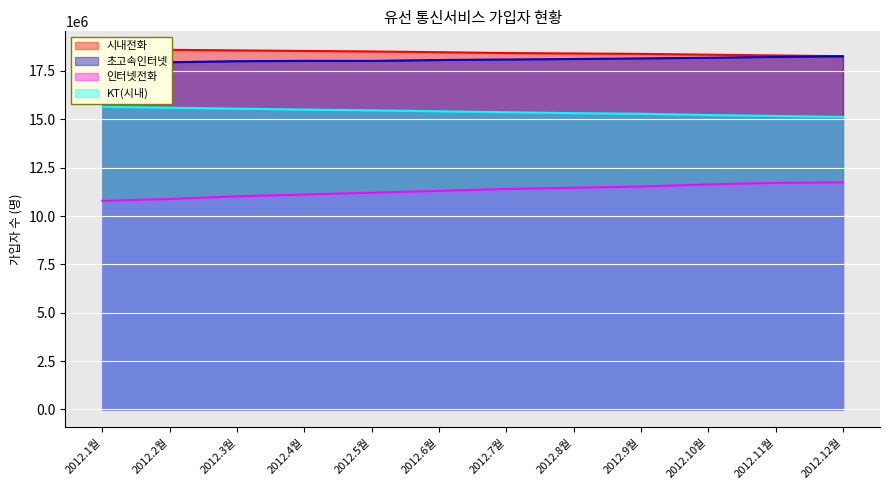

How many lines are shown in the chart?

4